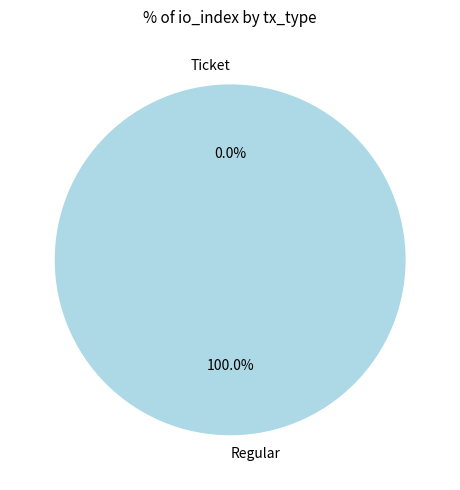

What is the total percentage of Ticket and Regular?

100.0%